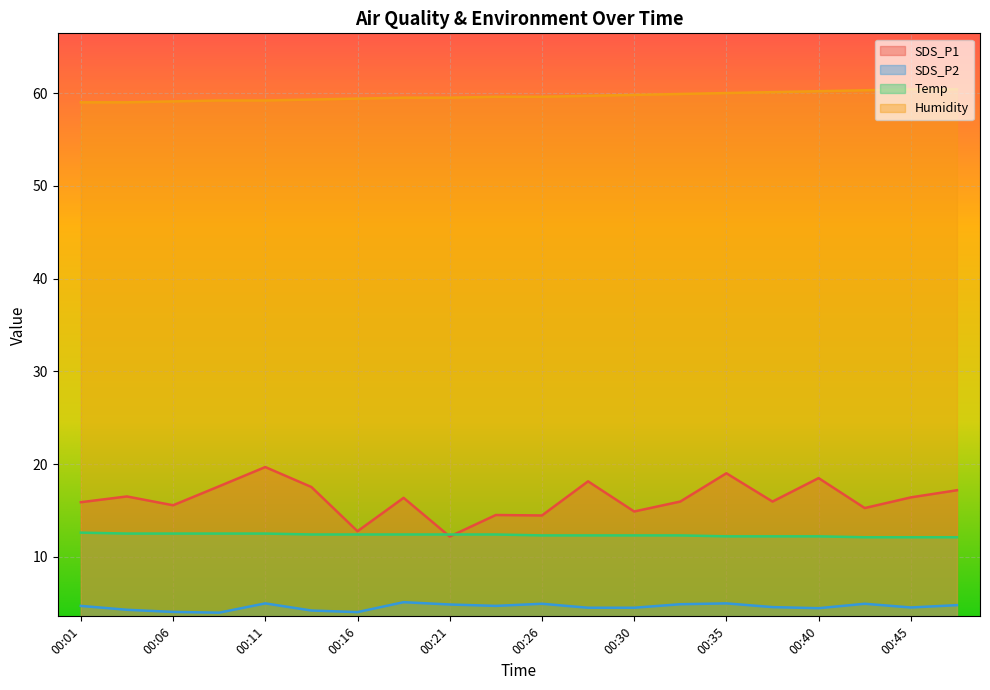

Where is the first local minimum for SDS_P1?

00:06